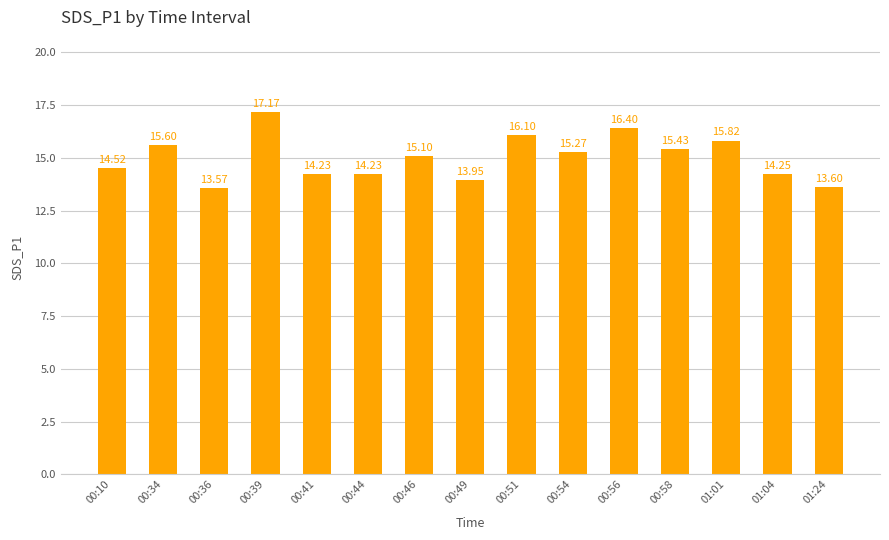

At which category does the chart reach its minimum across all series?

00:36